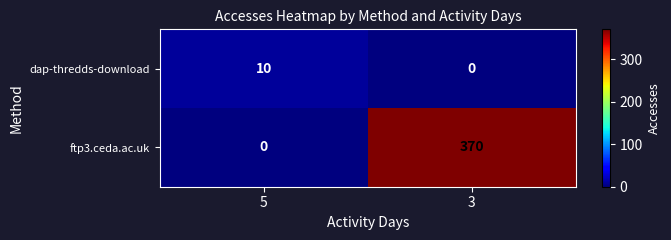

How many data points does each series have?

2